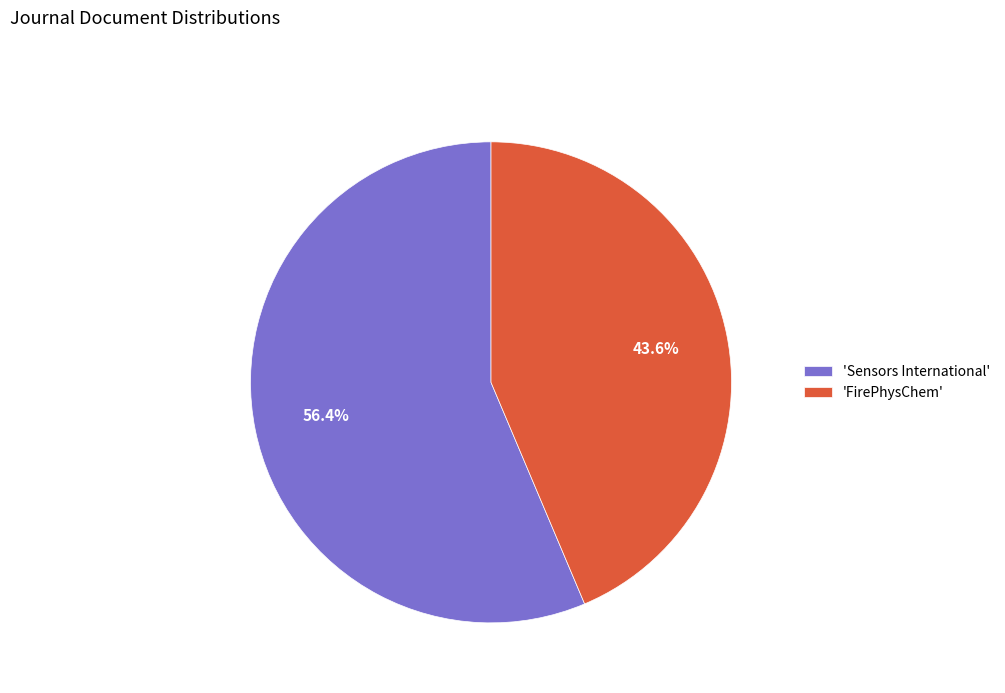

Combined, what portion of the pie is 'Sensors International' and 'FirePhysChem'?

100.0%